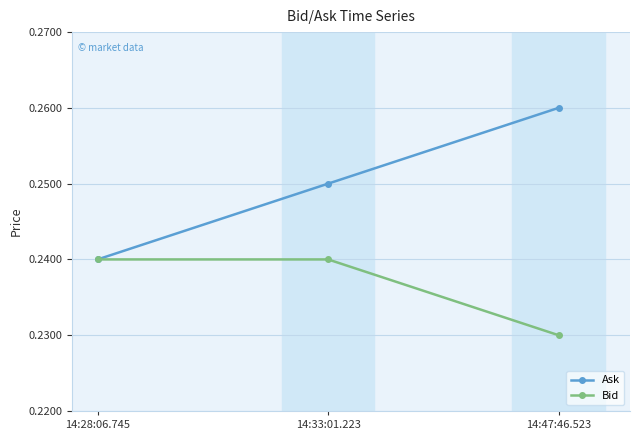

List the series in order of their peak value, lowest first.

Bid, Ask